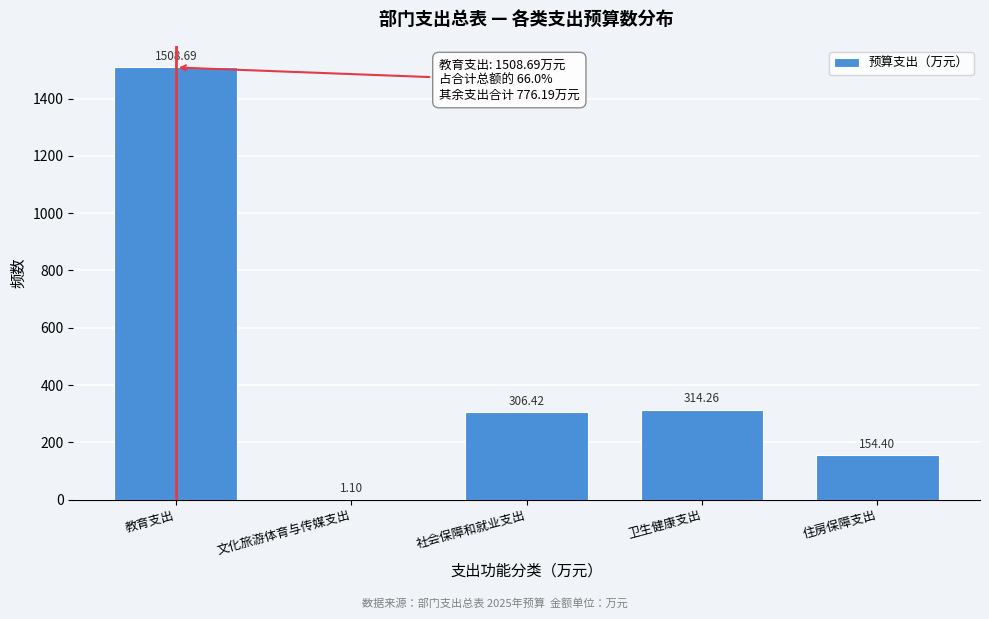

What is the sum of the values at 文化旅游体育与传媒支出 and 住房保障支出?

155.5